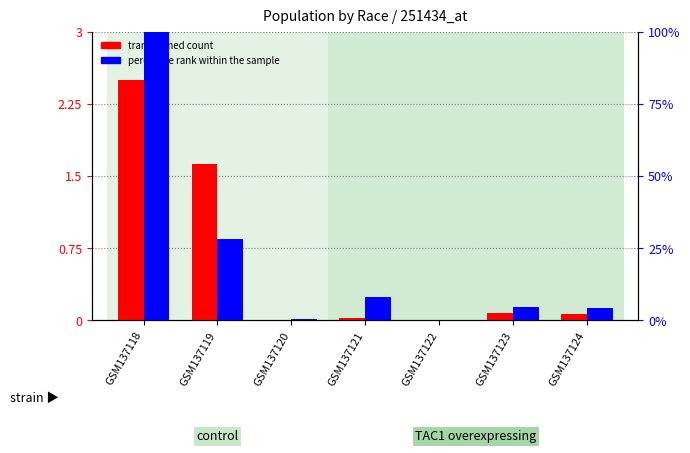

What is the sum of all percentile rank within the sample values?

1.5